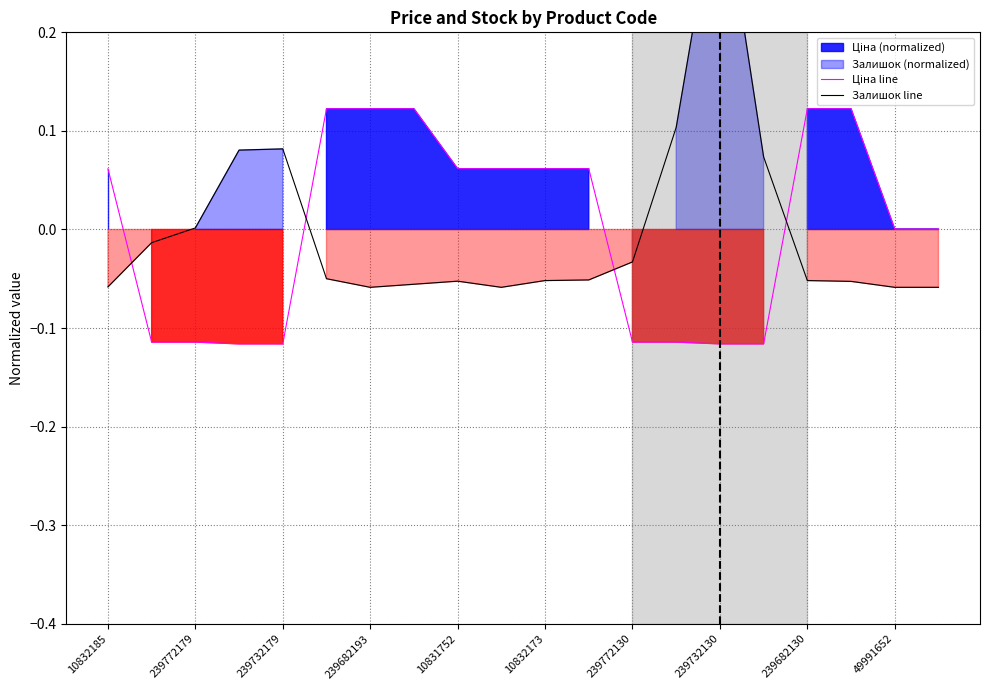

How many values in the Ціна line series are below 0?

8